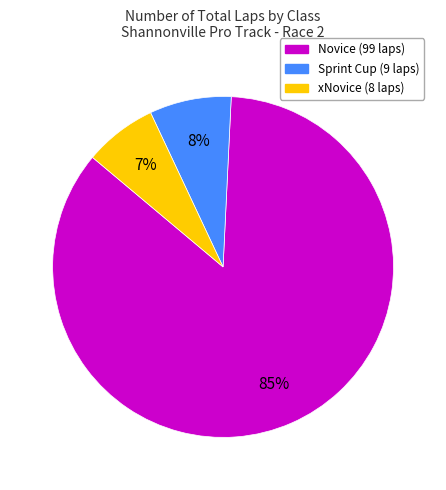

To the nearest percent, what is the average slice percentage?

33%